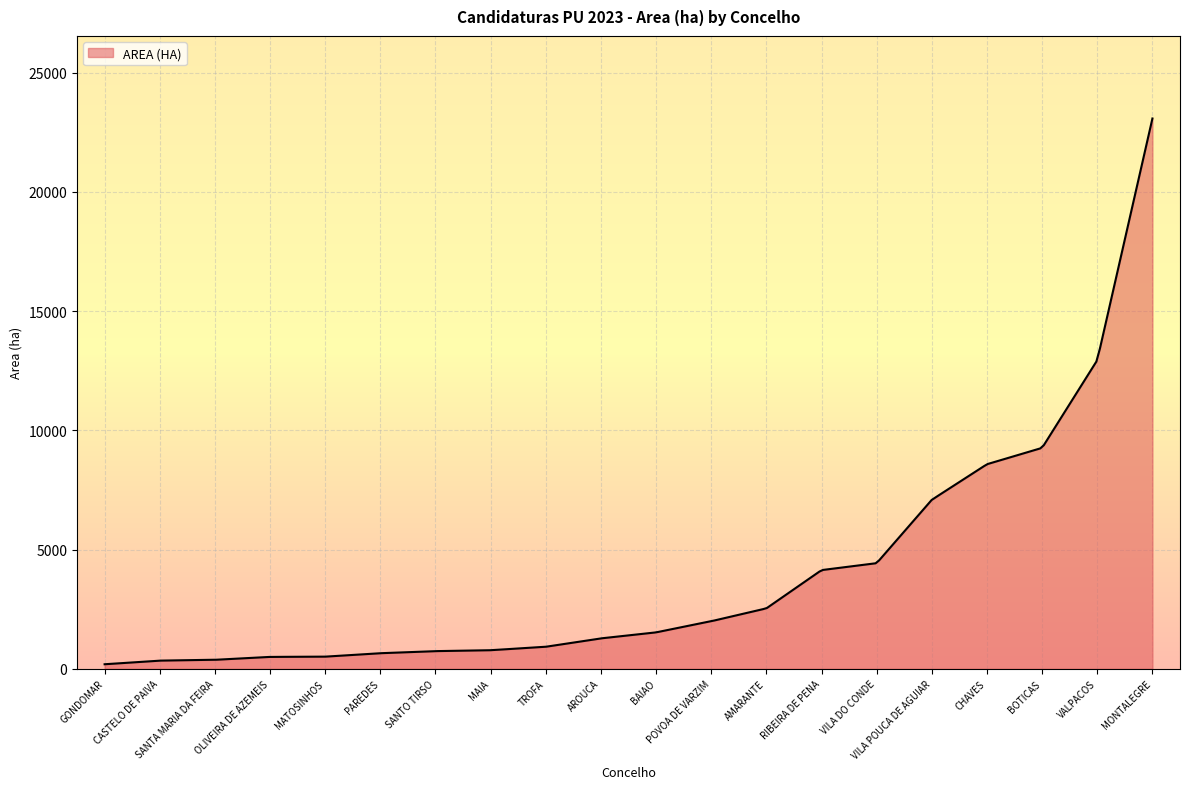

What is the greatest value displayed?

23076.3